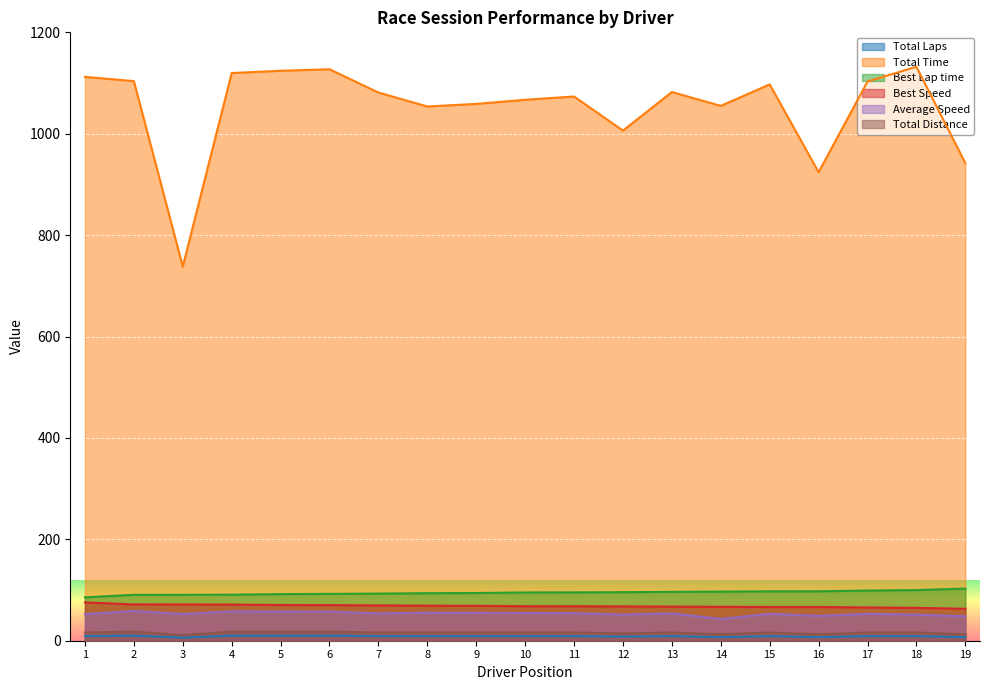

True or false: Total Laps and Total Distance cross at least once.

False